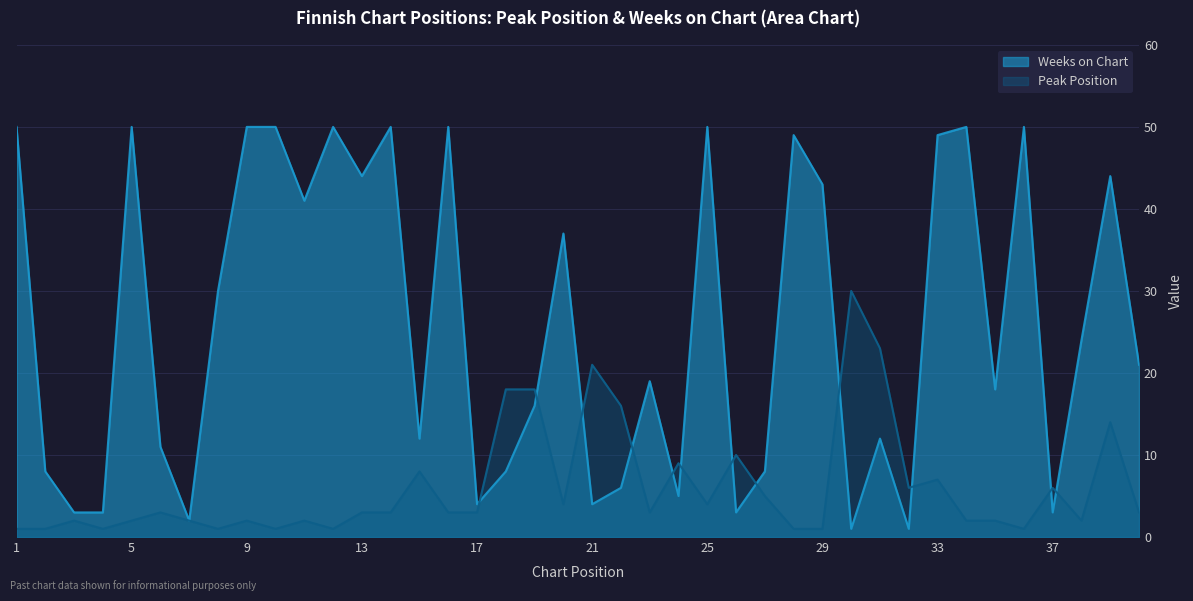

Where do Peak Position and Weeks on Chart first cross each other?

17 and 18